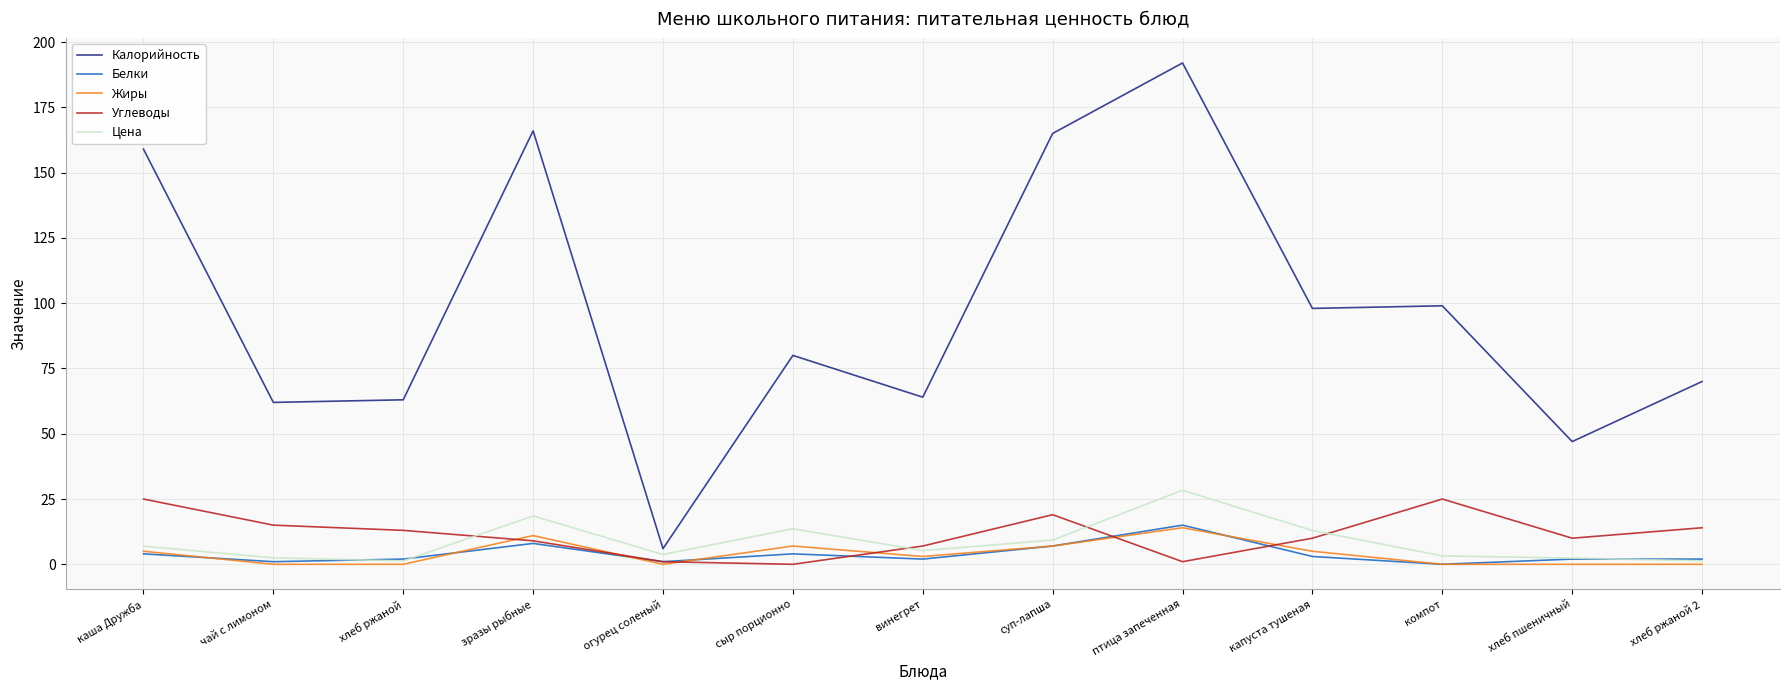

What is the difference between the maximum and minimum values in the Калорийность series?

186.0